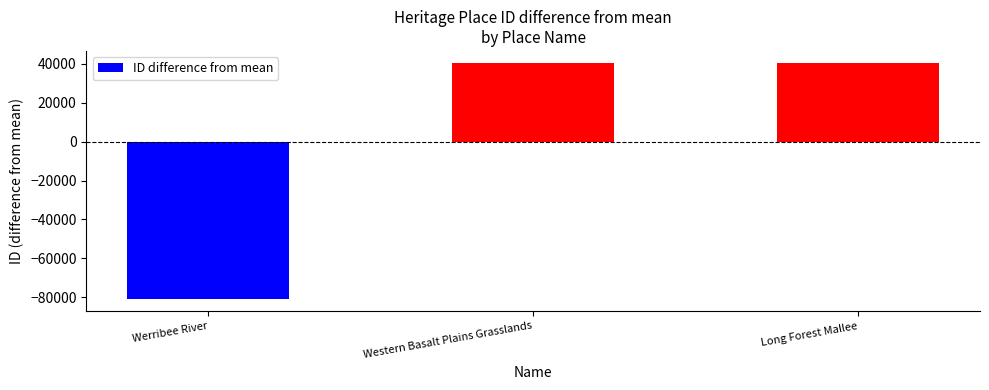

Is it true that the value at Western Basalt Plains Grasslands is 64686?

False